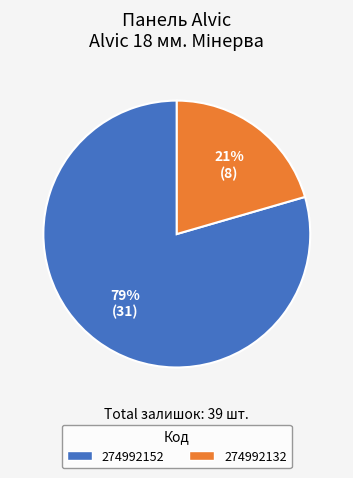

To the nearest percent, what is the average slice percentage?

50%